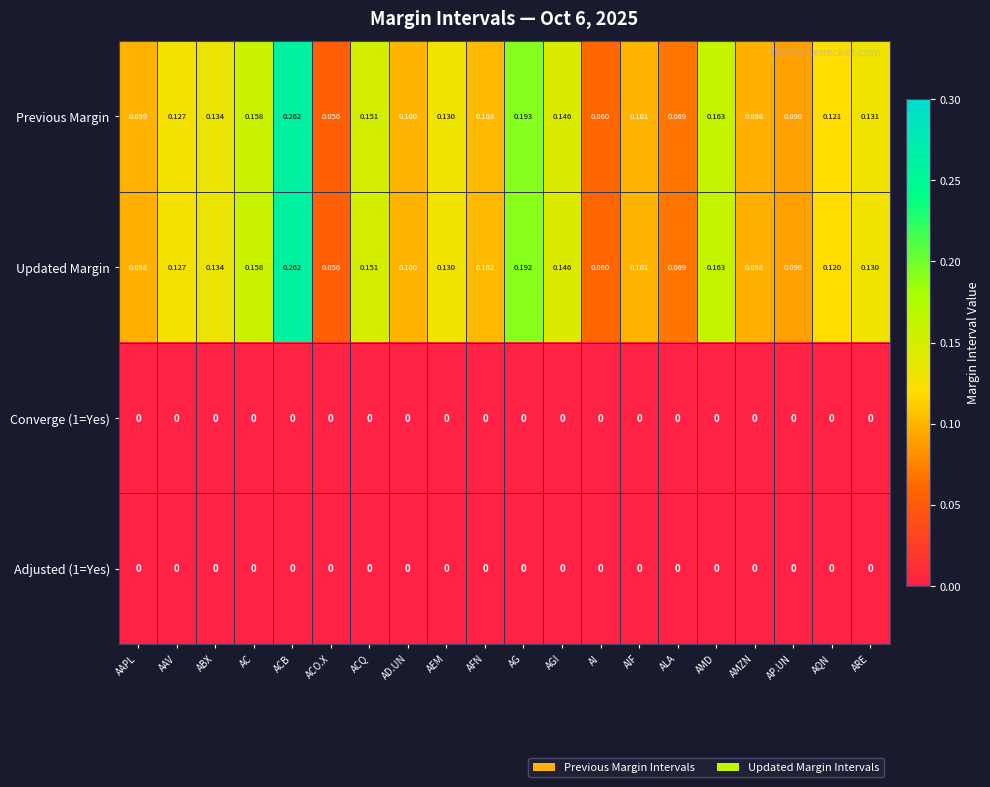

What is the difference between the highest and lowest values at AAV?

0.1